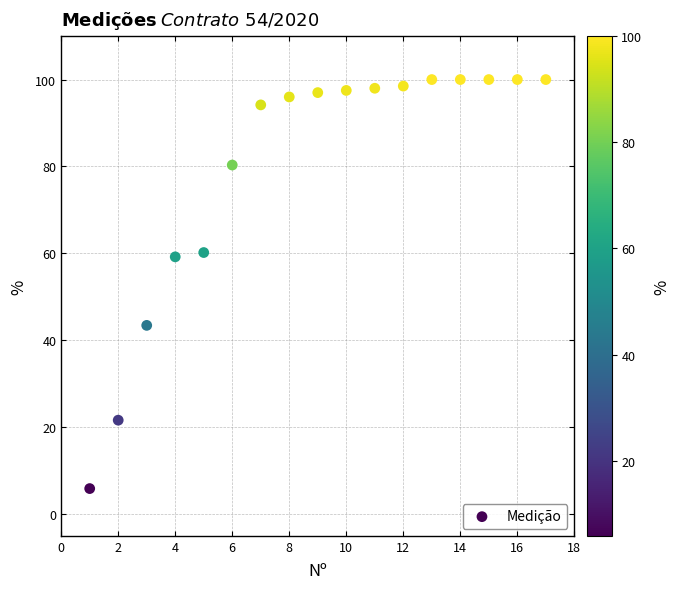

What is the range of X values (max minus min)?

16.0